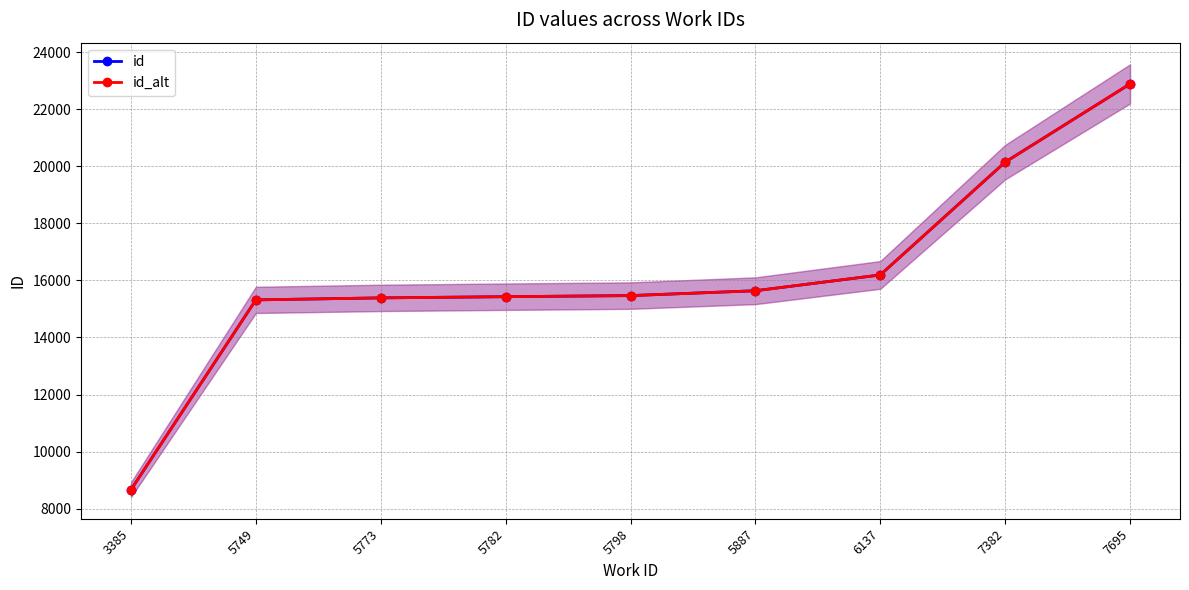

Does the chart have visible grid lines?

Yes